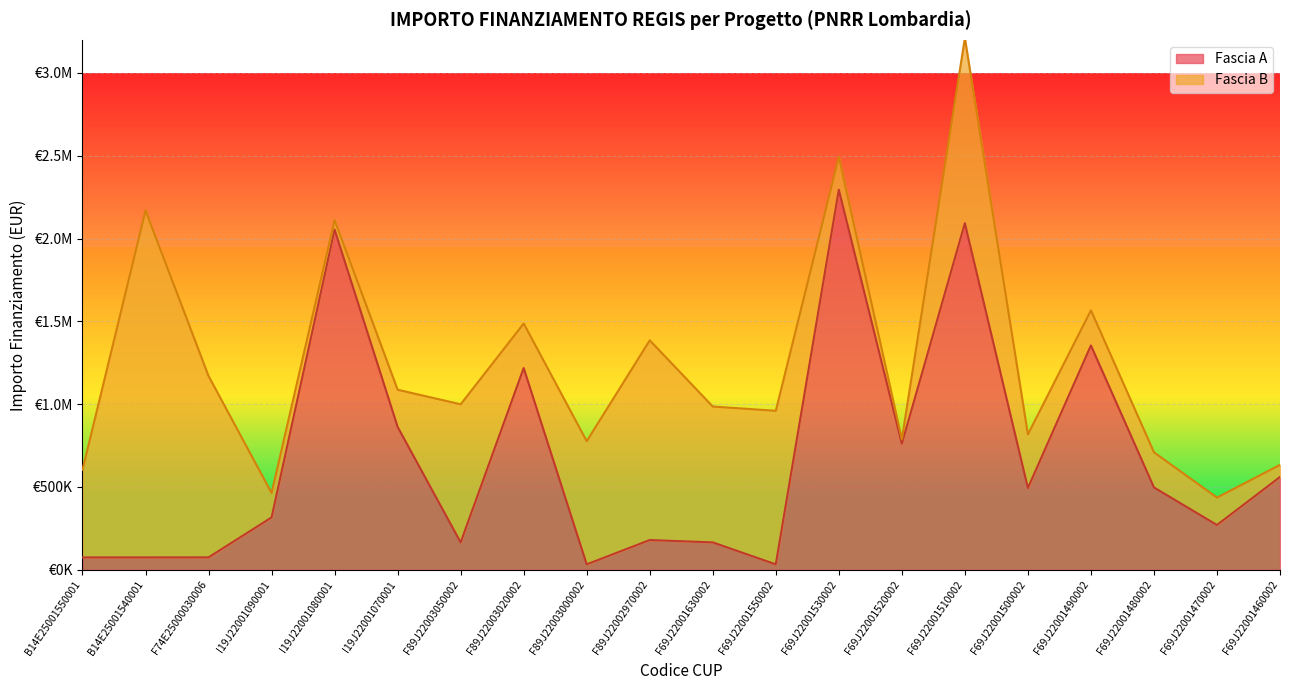

What is the value of the 2nd point from the left?

74847.3